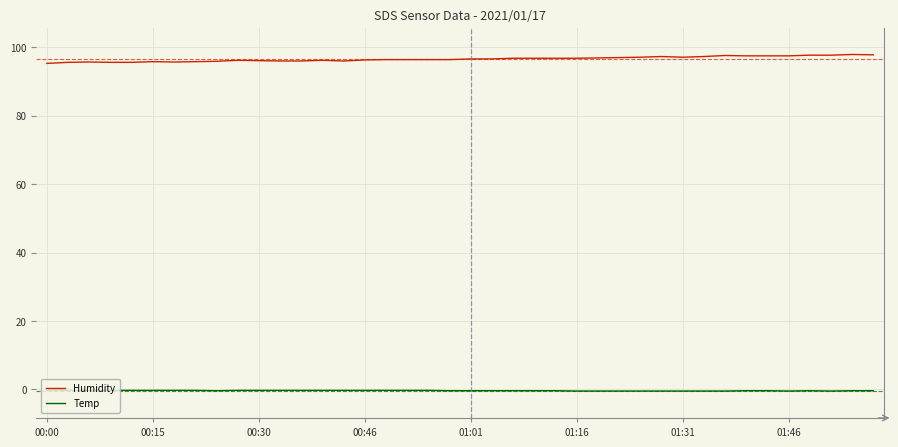

What is the sum of all Temp values?

-15.2